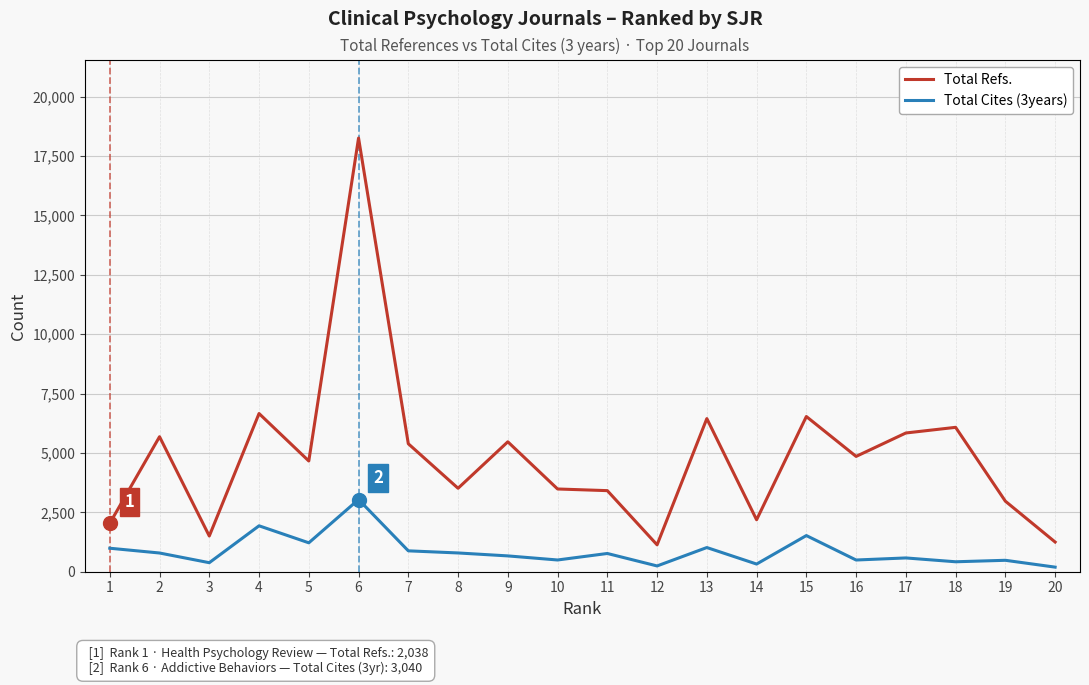

Where is the first local minimum for Total Cites (3years)?

3